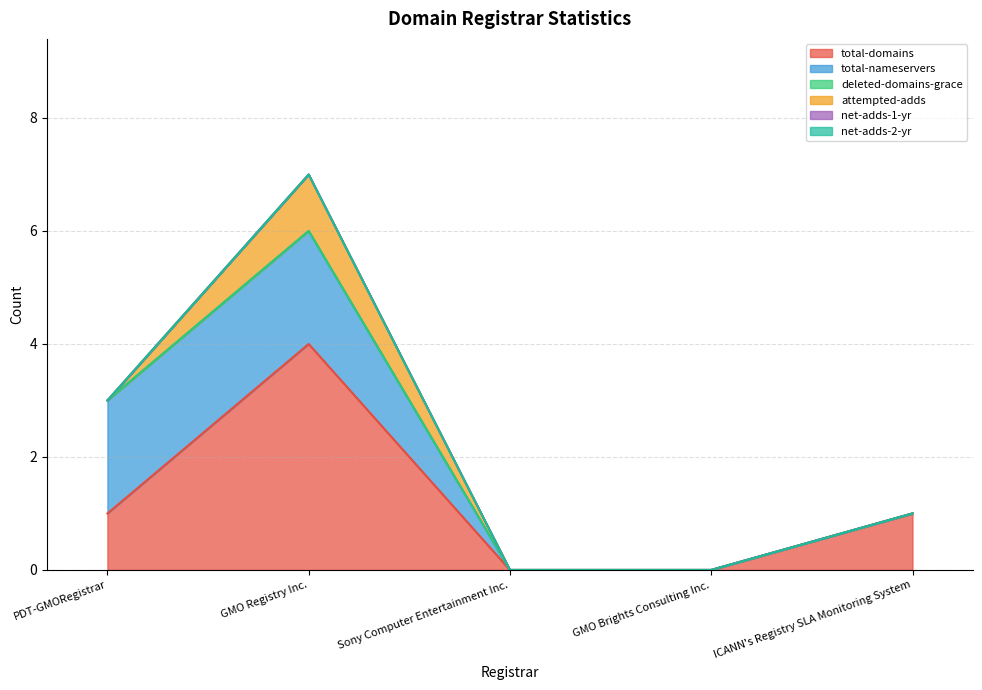

True or false: deleted-domains-grace and total-domains cross at least once.

False